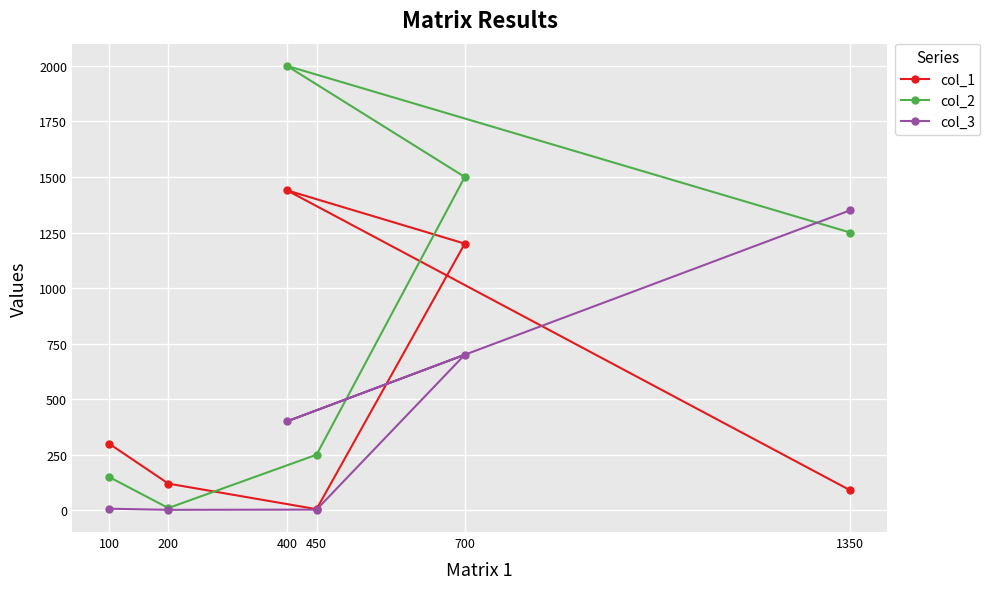

At how many categories does at least one series exceed 293?

4